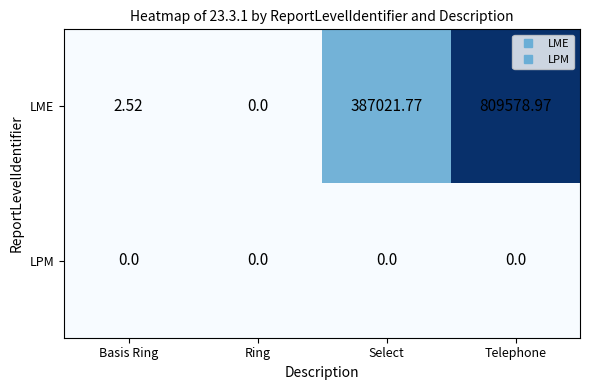

Rank the series at Select from highest to lowest value.

LME, LPM